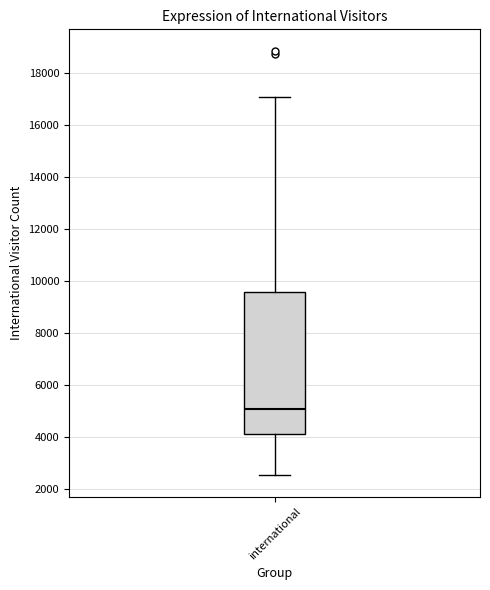

Where is the lower edge of the box for international on the y-axis? The values are not printed on the chart, so give them approximately, as read against the axis.

4200